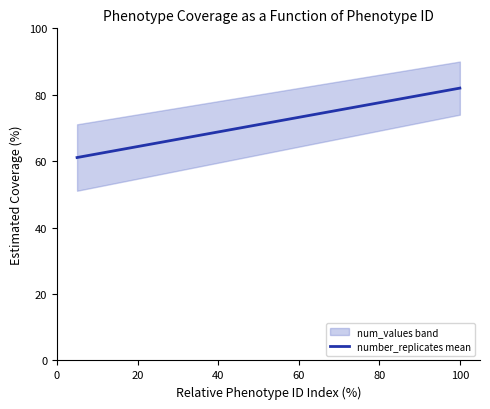

What is the minimum value for number_replicates mean?

61.1